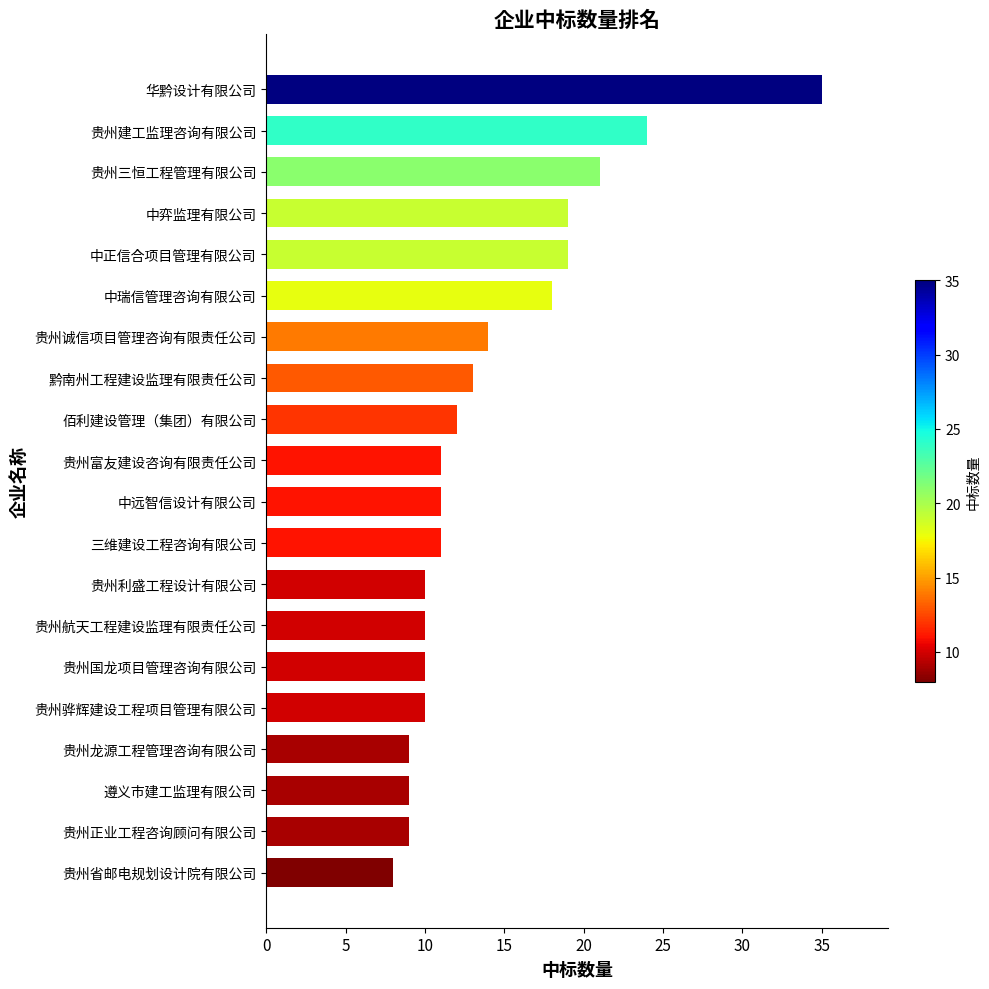

The value at 贵州富友建设咨询有限责任公司 is 11. True or false?

True